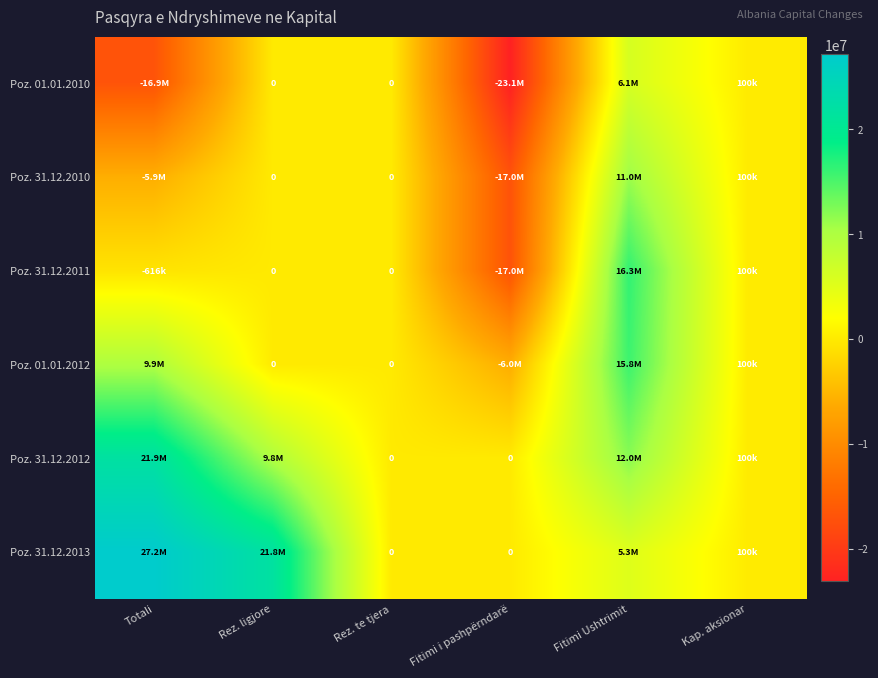

Is it true that Poz. 31.12.2012 equals -13216284.9 at Fitimi i pashpërndarë?

False